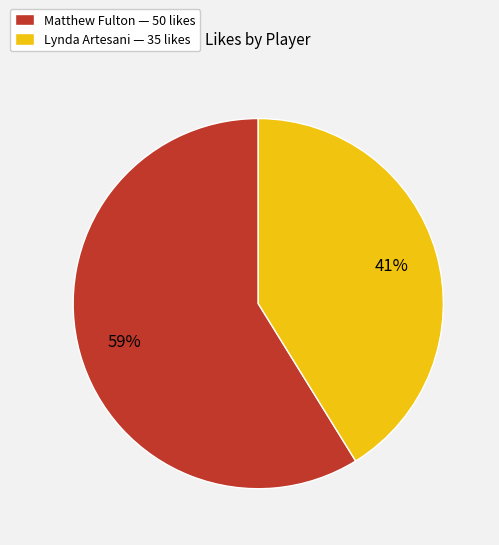

Combined, do Matthew Fulton and Lynda Artesani account for over 50%?

Yes